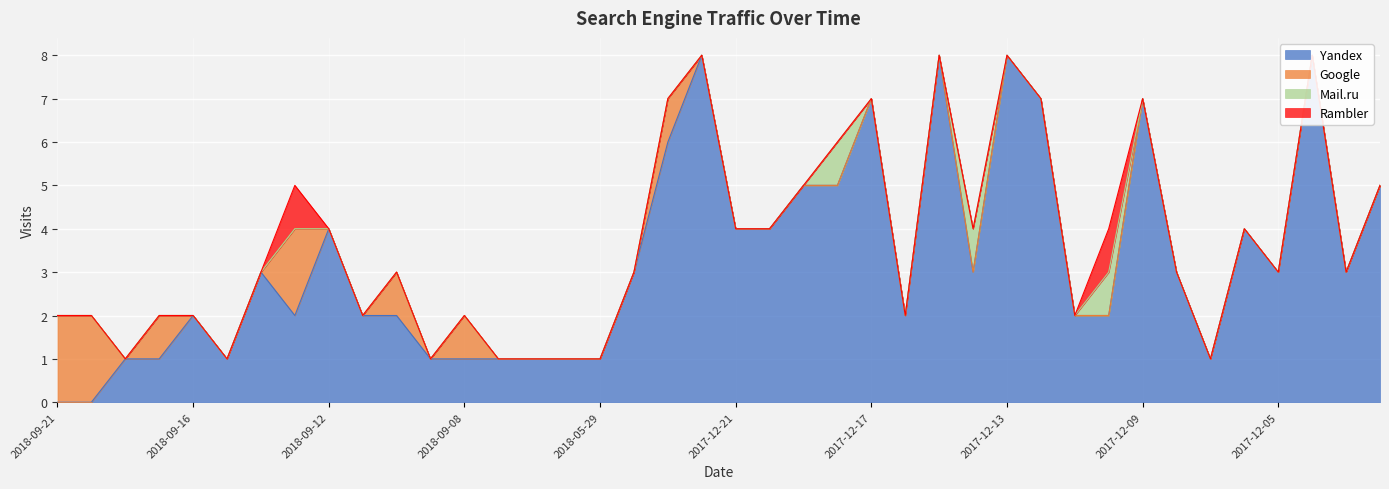

True or false: Rambler and Google intersect in this chart.

False